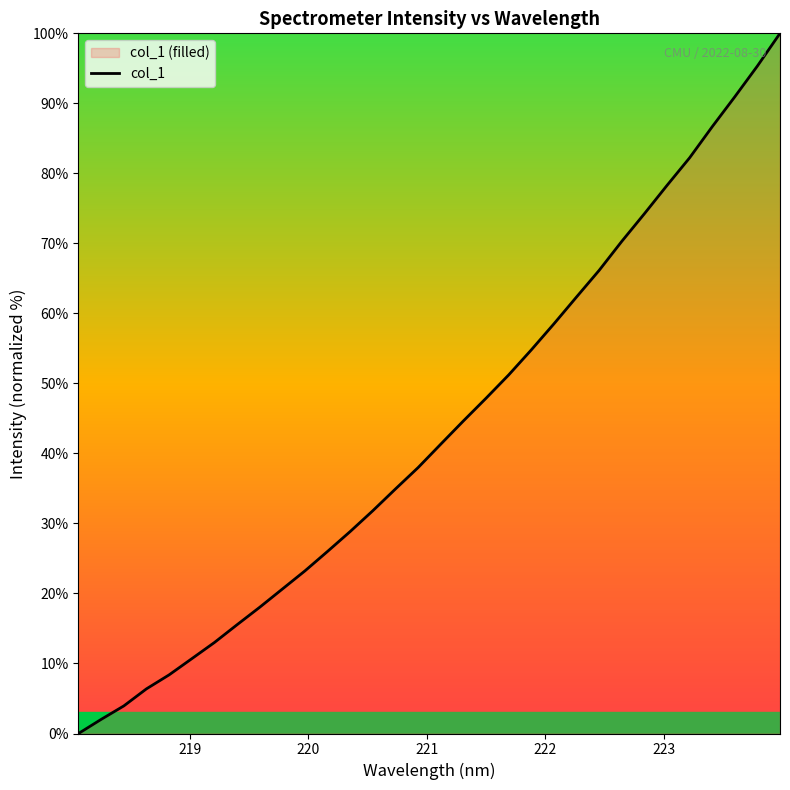

What is the difference between the maximum and minimum values?

100.0